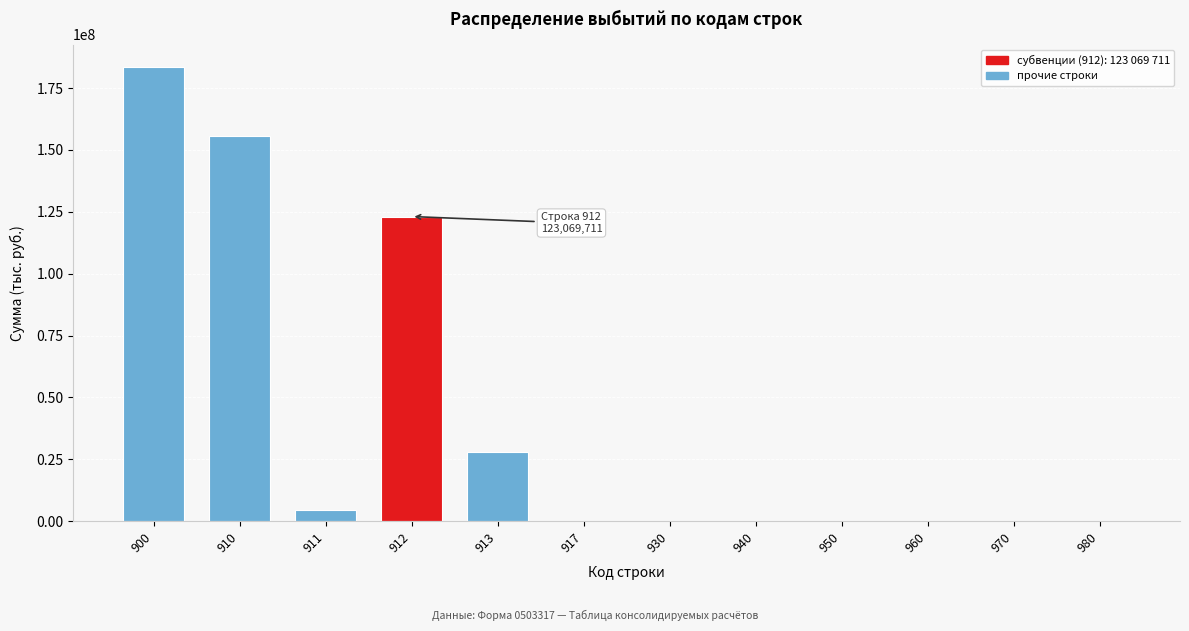

Reading right to left, transcribe all the data shown in this chart.

980=0.0	970=0.0	960=0.0	950=0.0	940=0.0	930=0.0	917=0.0	913=28126000.0	912=123069711.2	911=4582182.1	910=155777893.3	900=183390226.4